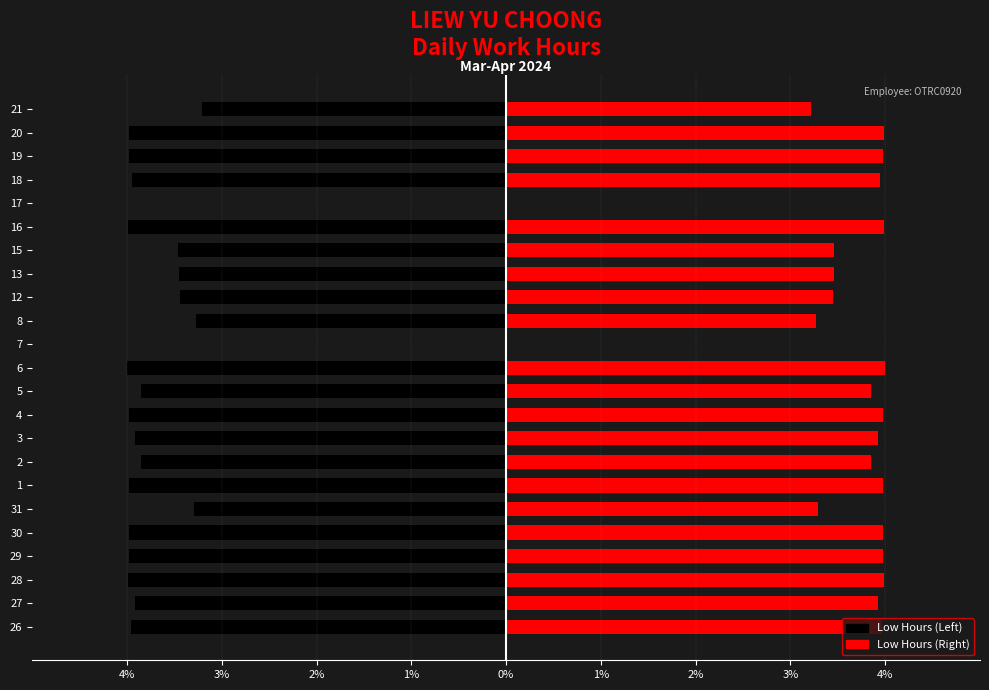

How many groups of bars are there?

23